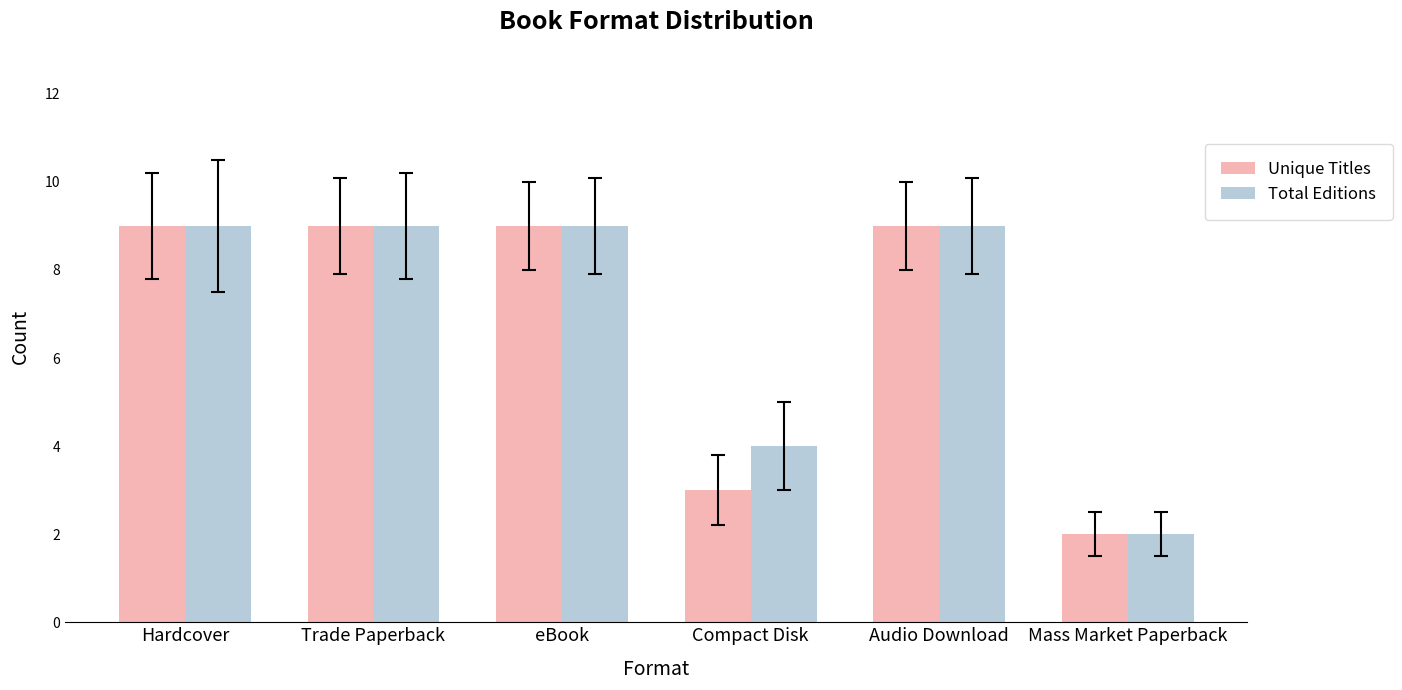

The Total Editions series shows 4 at Audio Download. True or false?

False